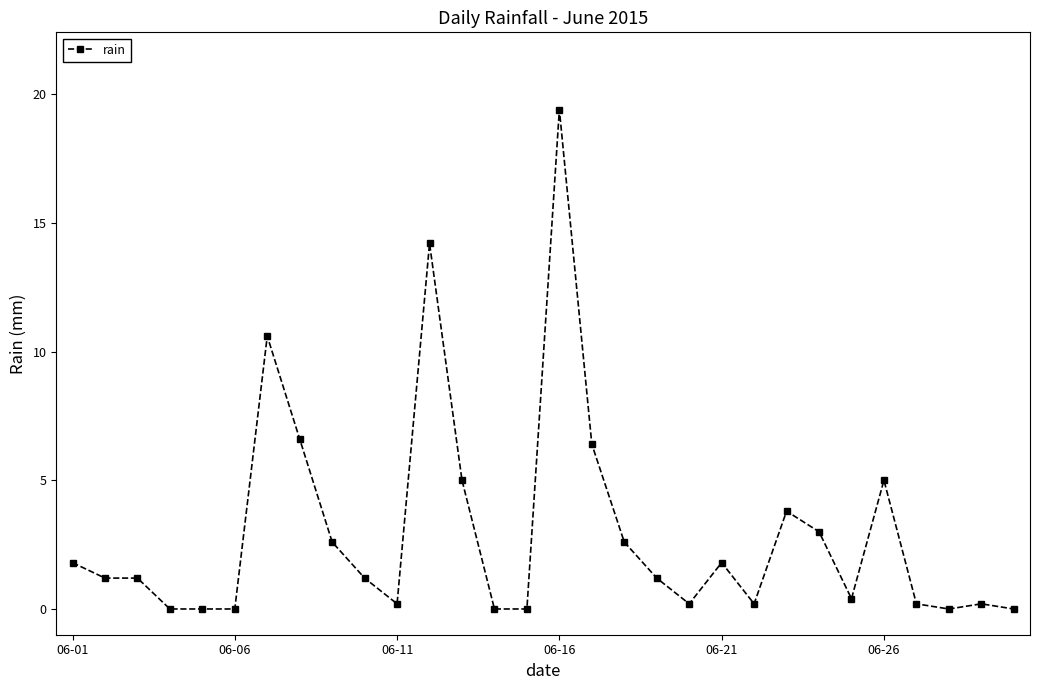

True or false: the data has more than 1 interior local peaks.

True